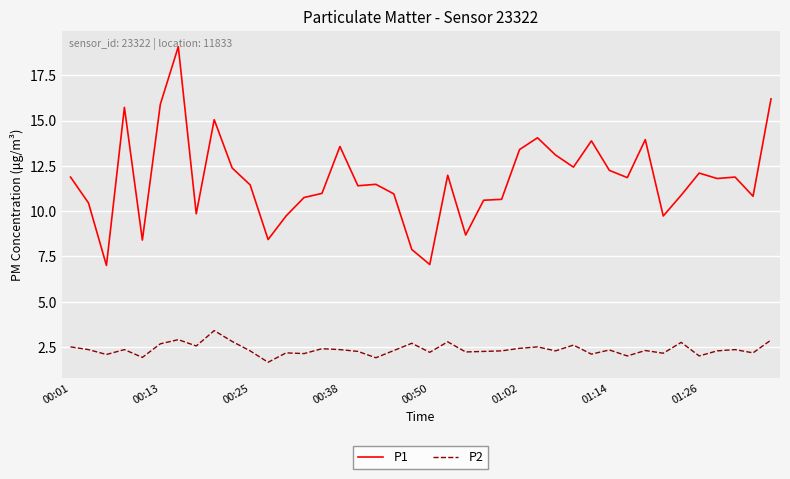

True or false: P1 and P2 cross at least once.

False